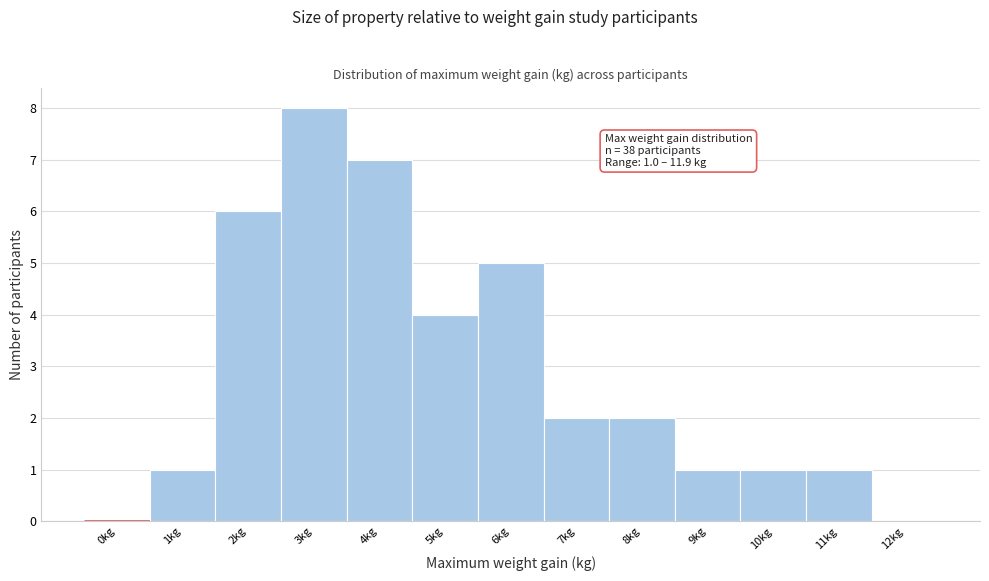

Reading left to right, extract all data points from this chart.

0kg=0	1kg=1	2kg=6	3kg=8	4kg=7	5kg=4	6kg=5	7kg=2	8kg=2	9kg=1	10kg=1	11kg=1	12kg=0